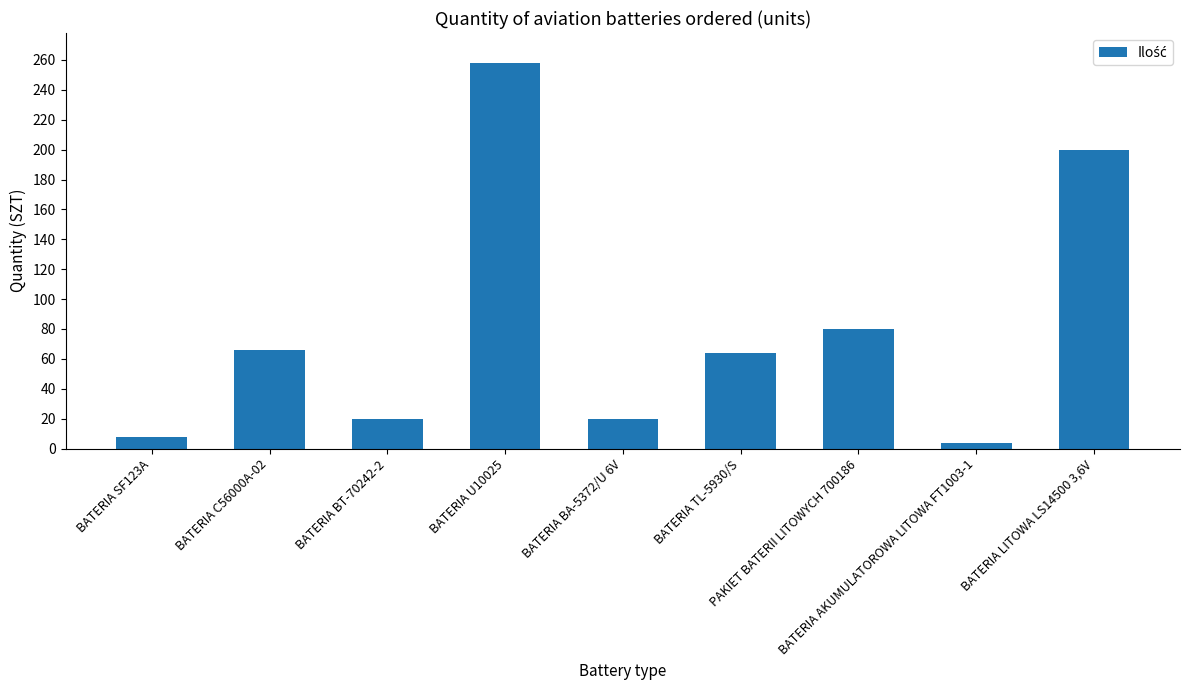

At which category does the chart reach its minimum across all series?

BATERIA AKUMULATOROWA LITOWA FT1003-1